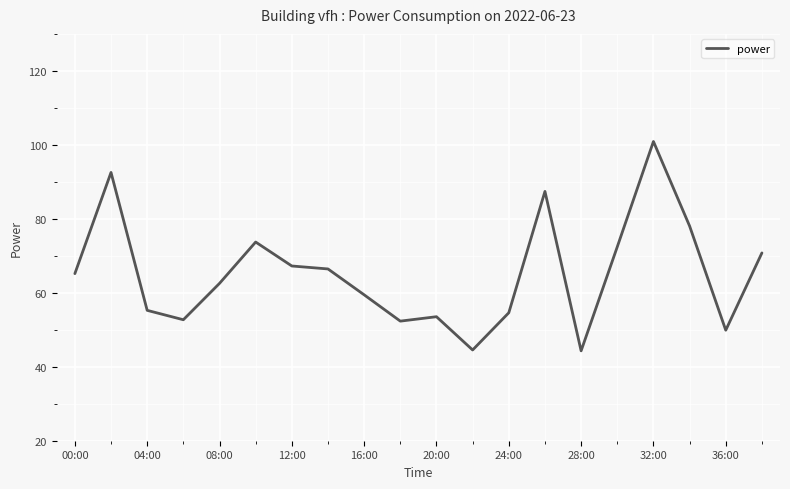

What is the difference between the maximum and minimum values?

56.6